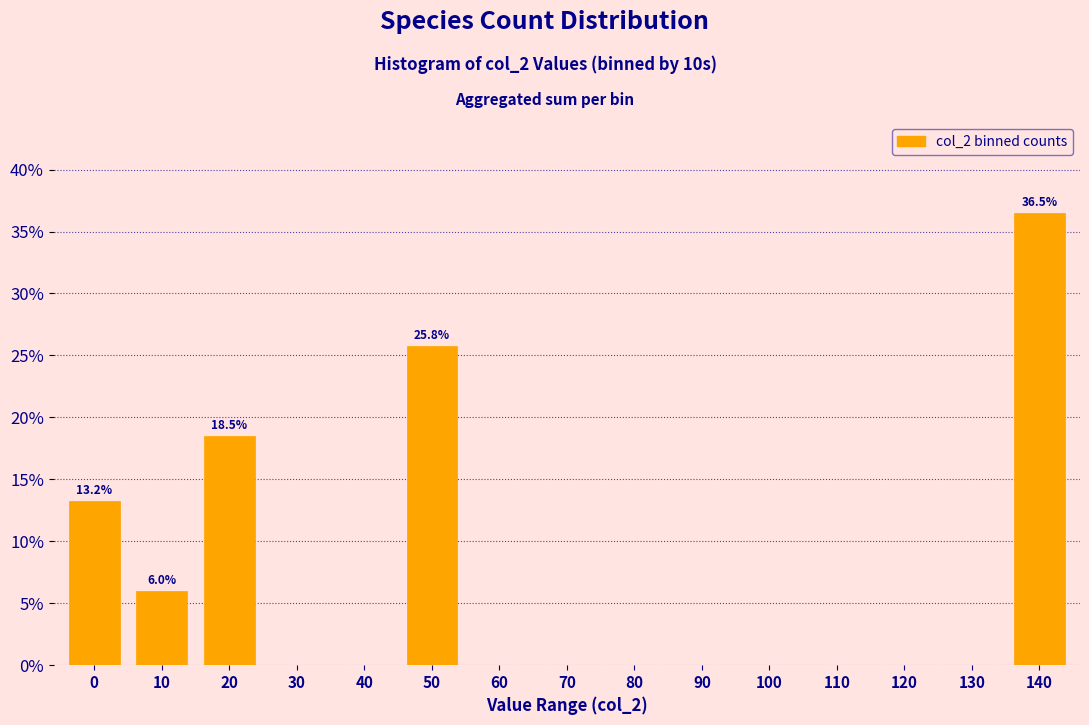

Is it true that the value at 80 is 0.0?

True